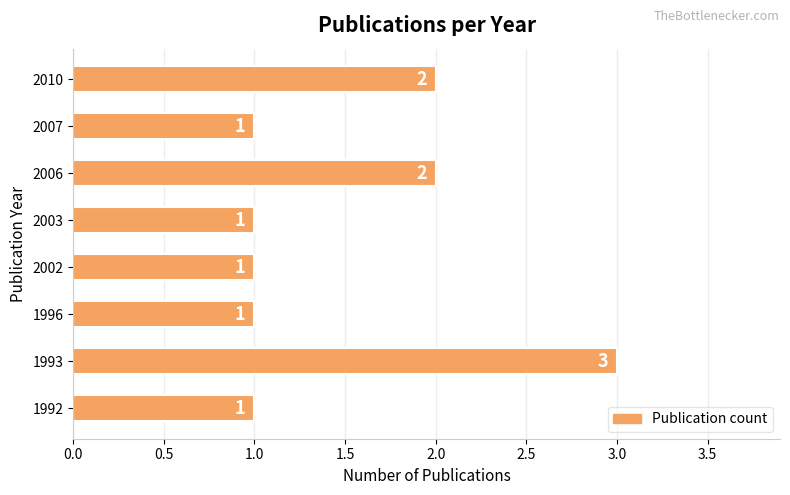

Reading bottom to top, transcribe all the data shown in this chart.

1	3	1	1	1	2	1	2